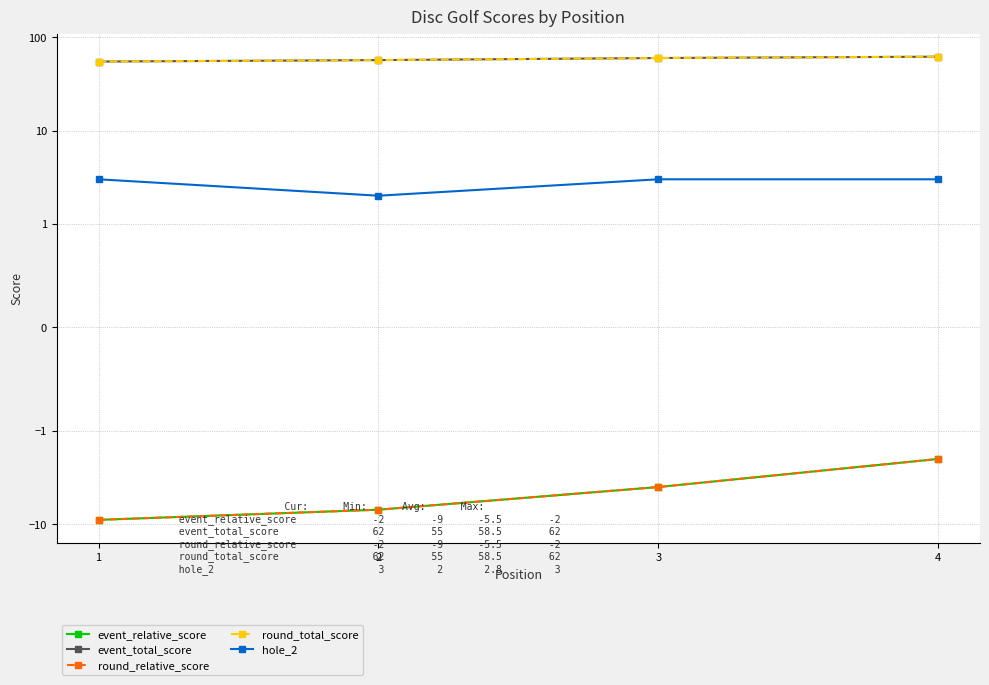

What are all the series names shown in the legend?

event_relative_score, event_total_score, round_relative_score, round_total_score, hole_2